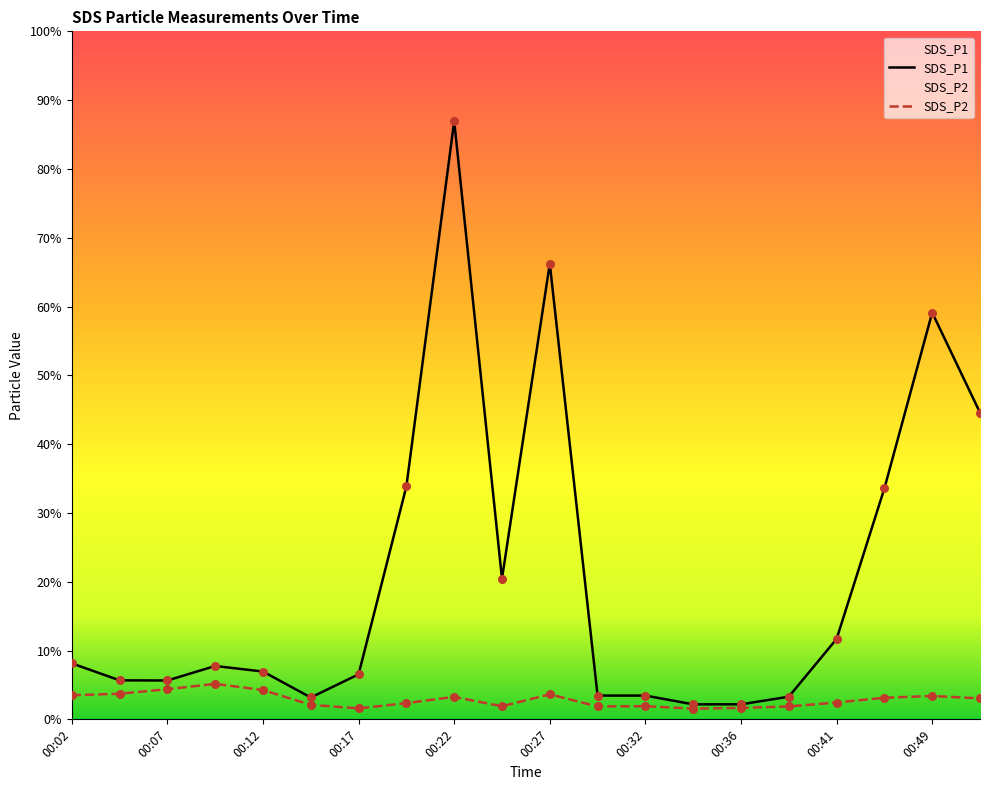

Which series contains the lowest Y value?

SDS_P2